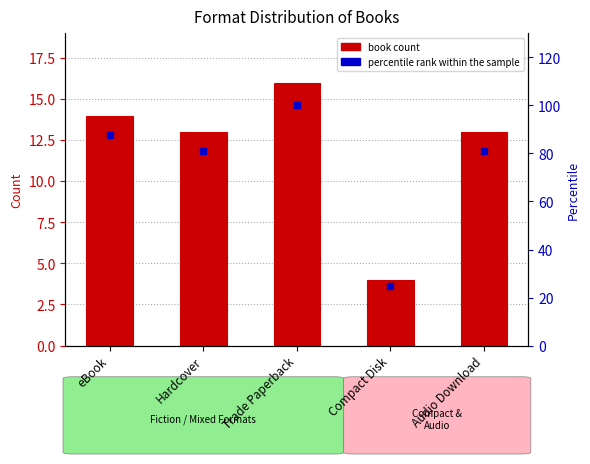

At how many categories does at least one series exceed 68?

4